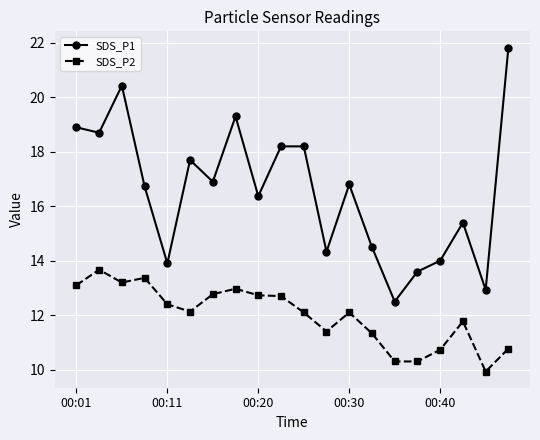

Rank the series by their maximum value, from lowest to highest.

SDS_P2, SDS_P1